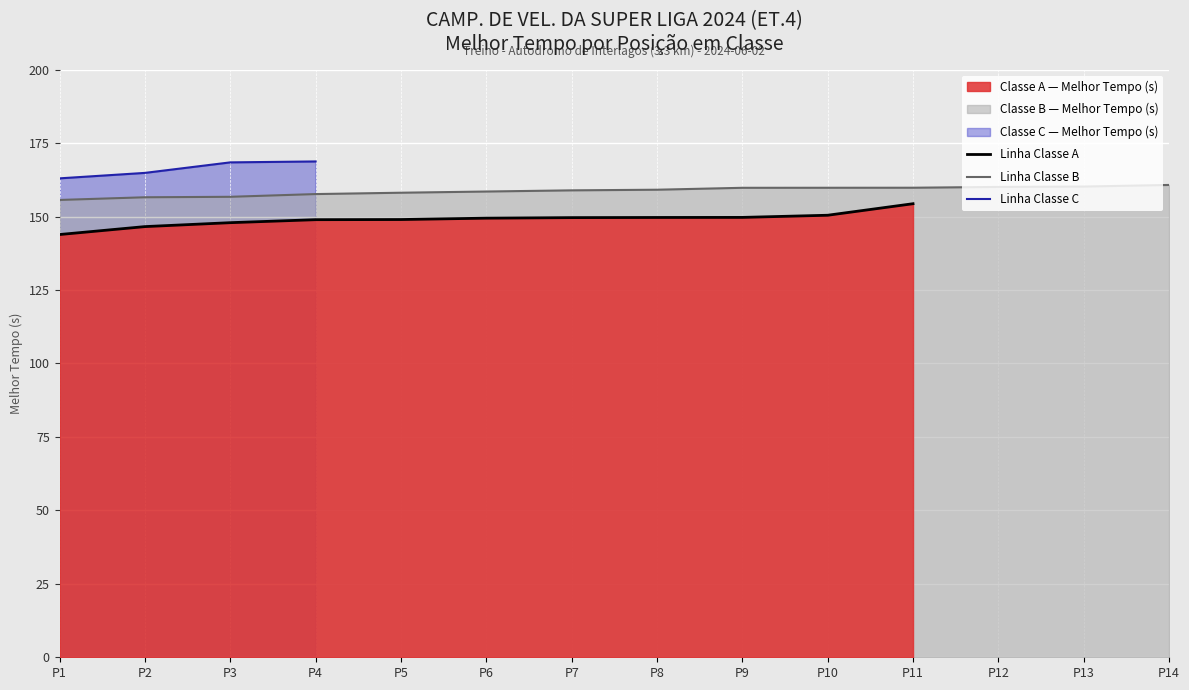

True or false: Linha Classe B has a value of 38.6 at P6.

False